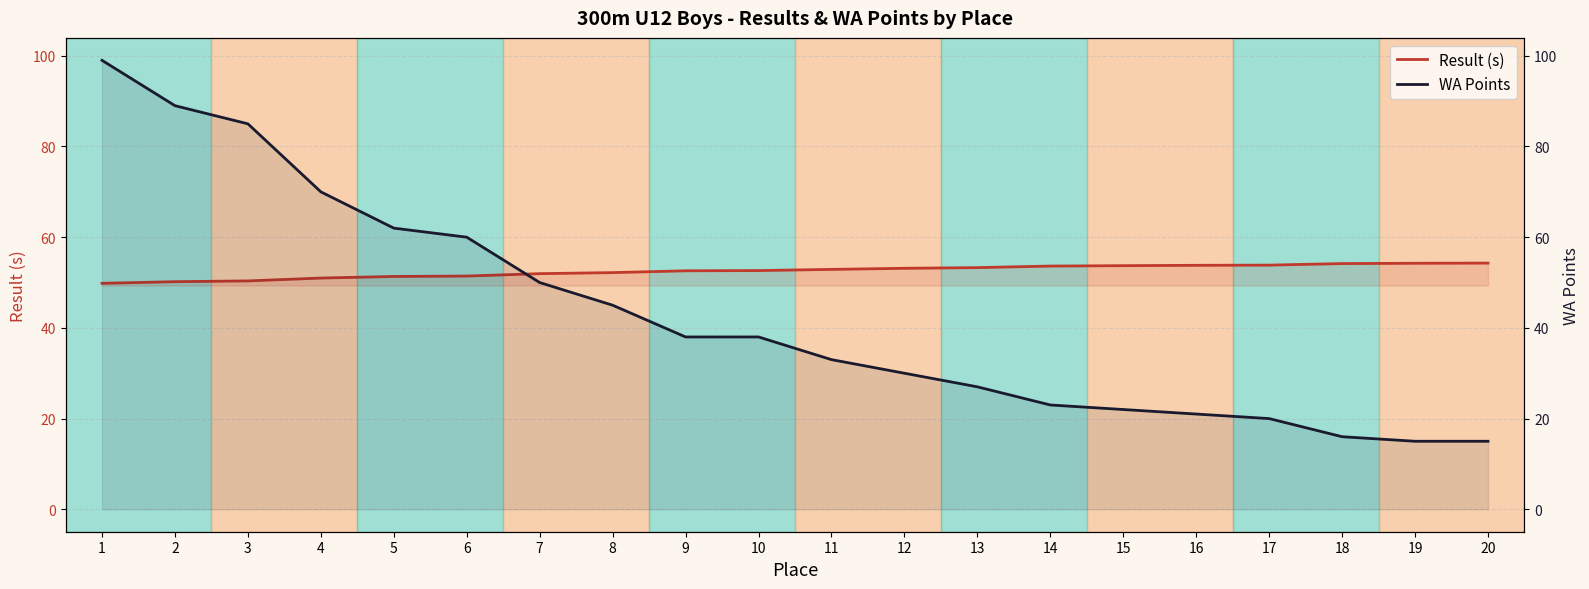

At which category is the sum across all series the highest?

1